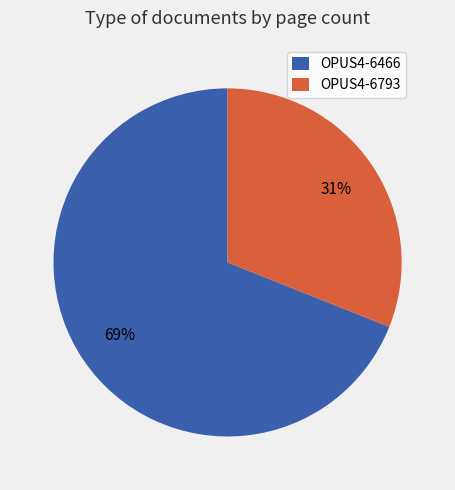

To the nearest percent, what portion does OPUS4-6793 represent?

31%